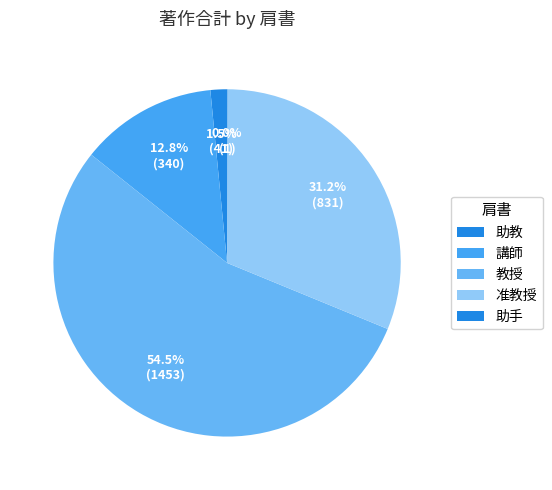

Which category has the biggest portion of the pie?

教授